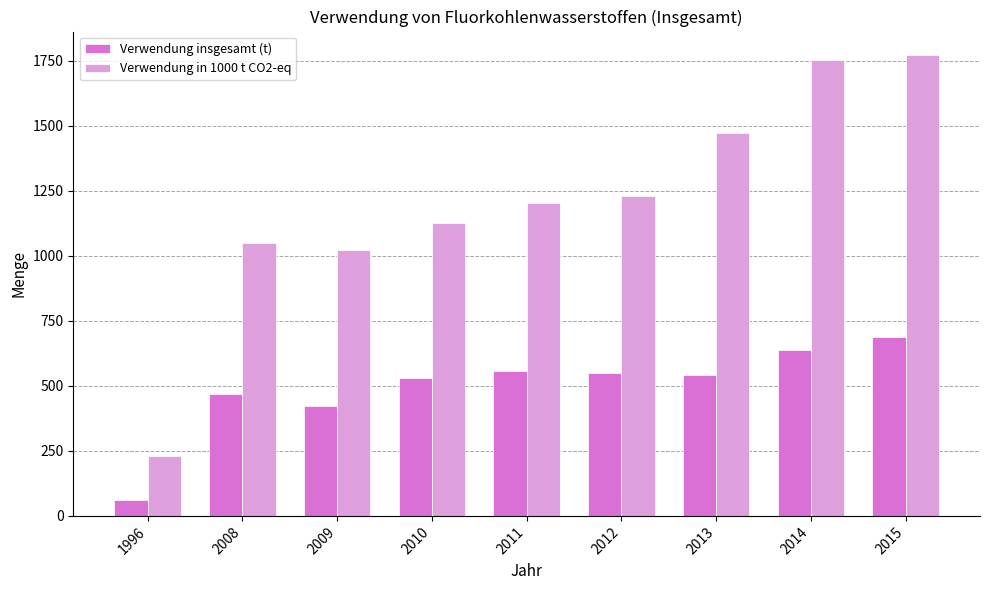

Which series changed the most between 1996 and 2012?

Verwendung in 1000 t CO2-eq